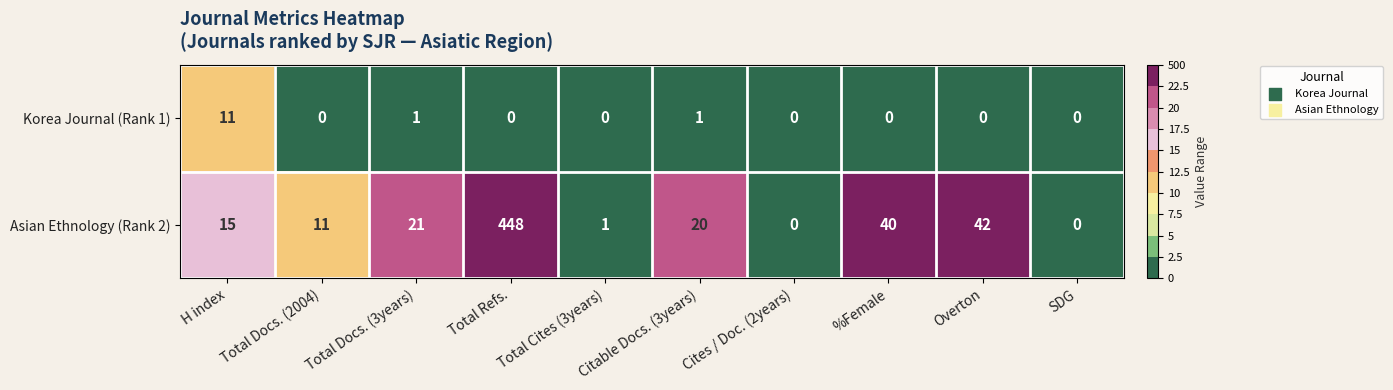

How many data points does each series have?

10